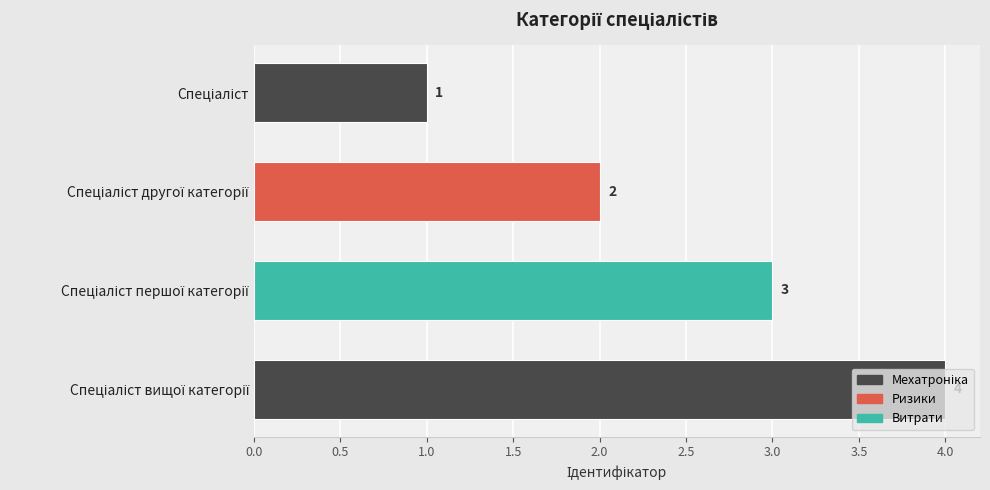

What is the sum of all values?

10